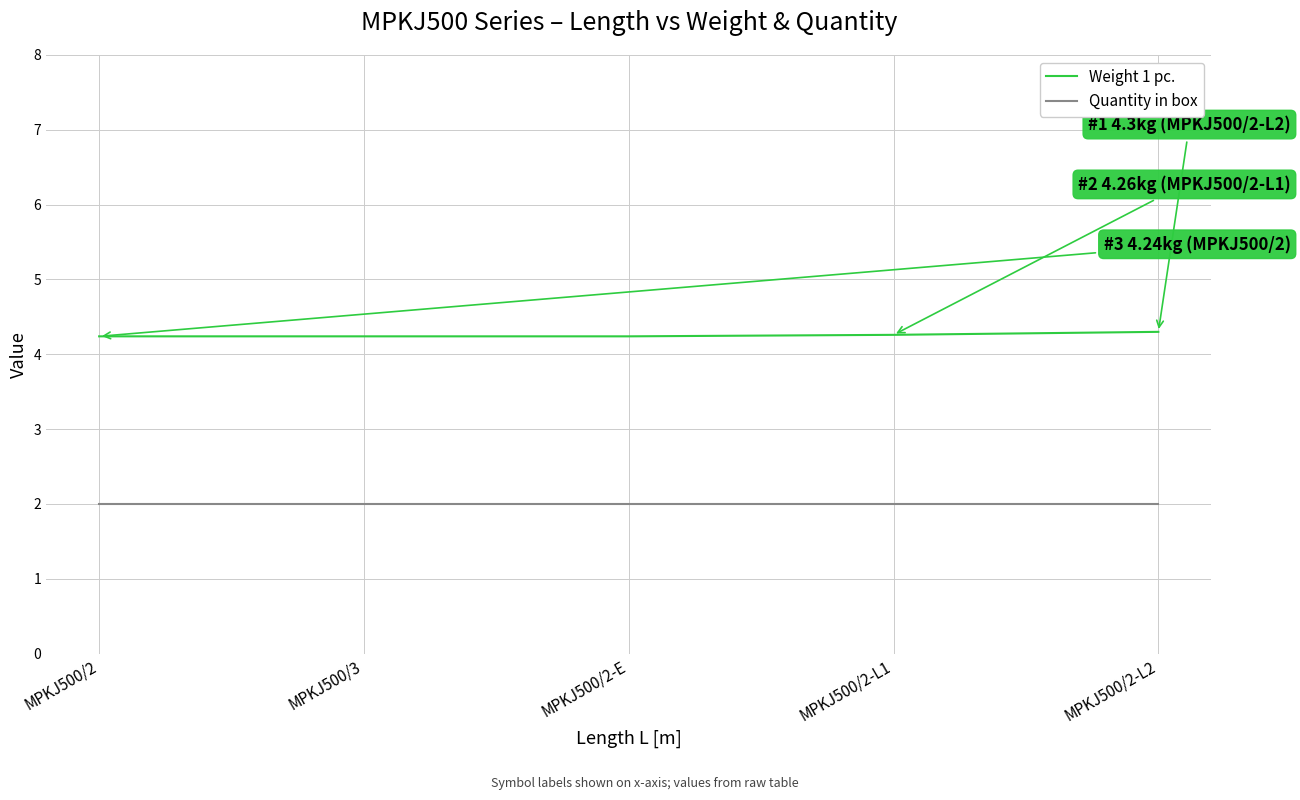

What are all the series names shown in the legend?

Weight 1 pc., Quantity in box